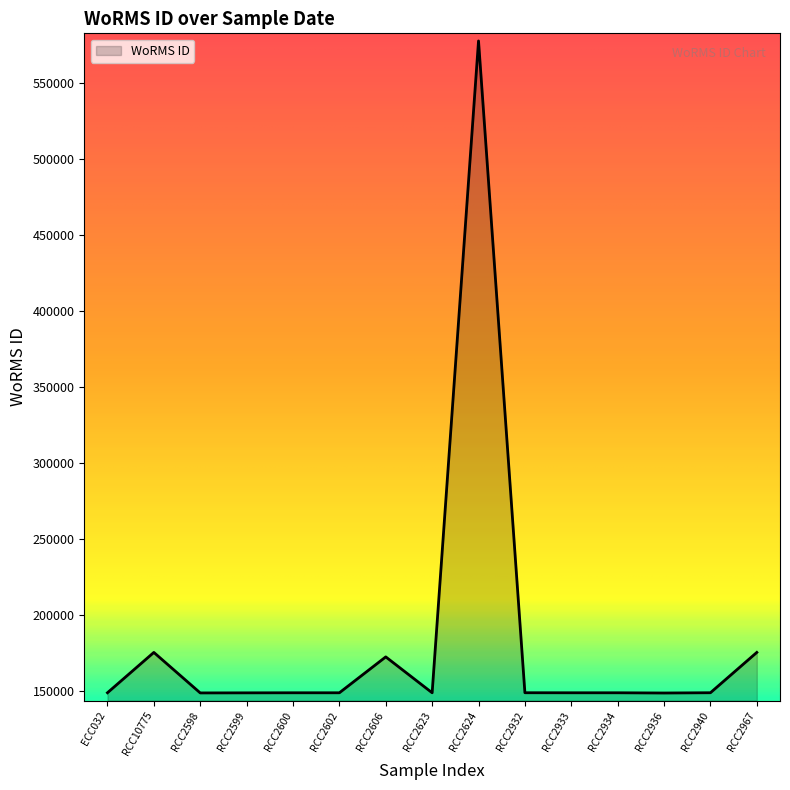

What is the smallest value displayed?

148899